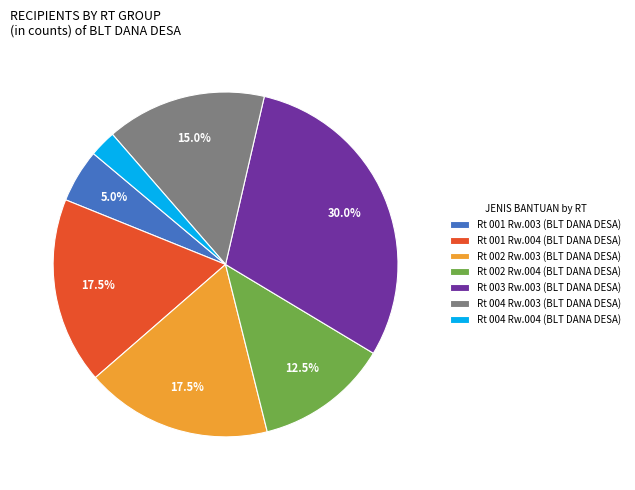

Is the sum of Rt 002 Rw.003 (BLT DANA DESA) and Rt 001 Rw.003 (BLT DANA DESA) greater than half?

No